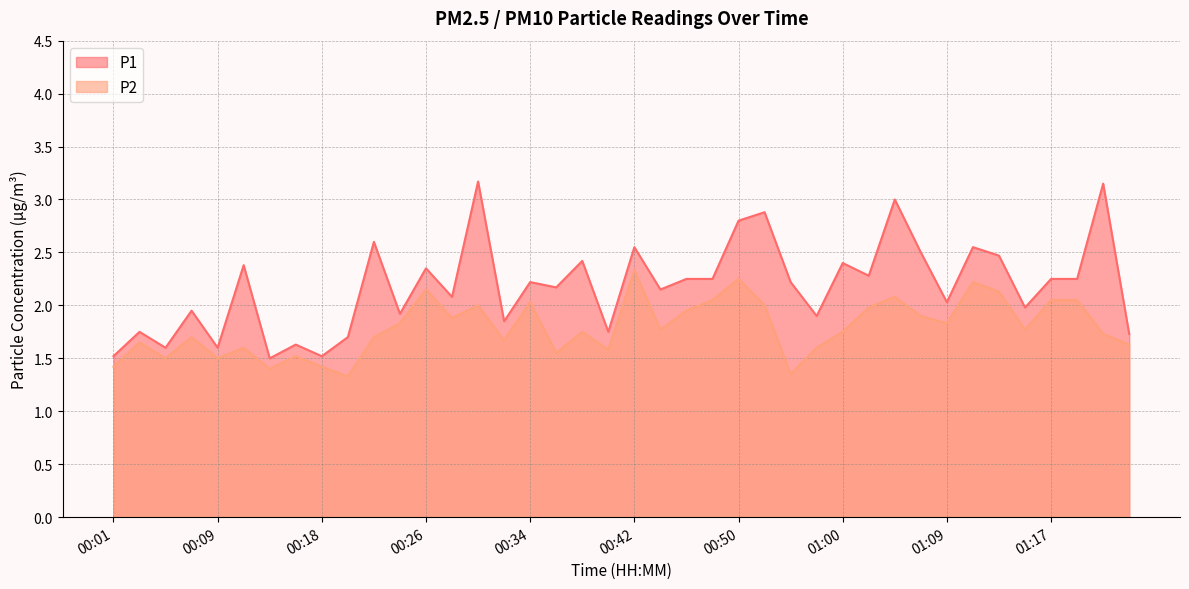

Is it true that P2 equals 3.0 at 00:28?

False